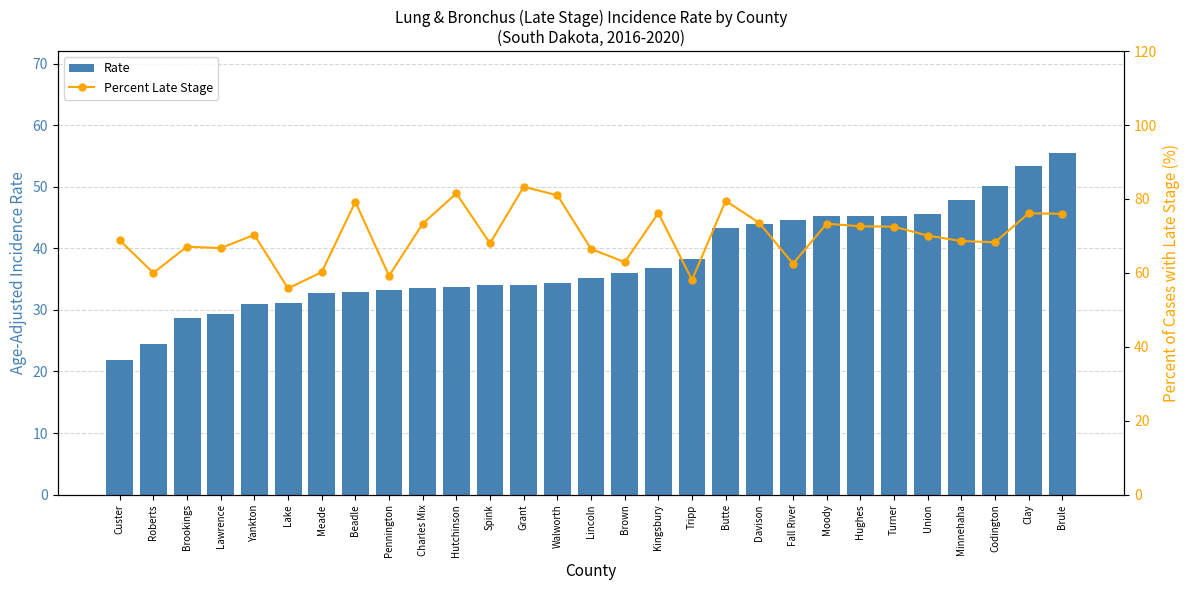

What position from the right is Brookings?

27